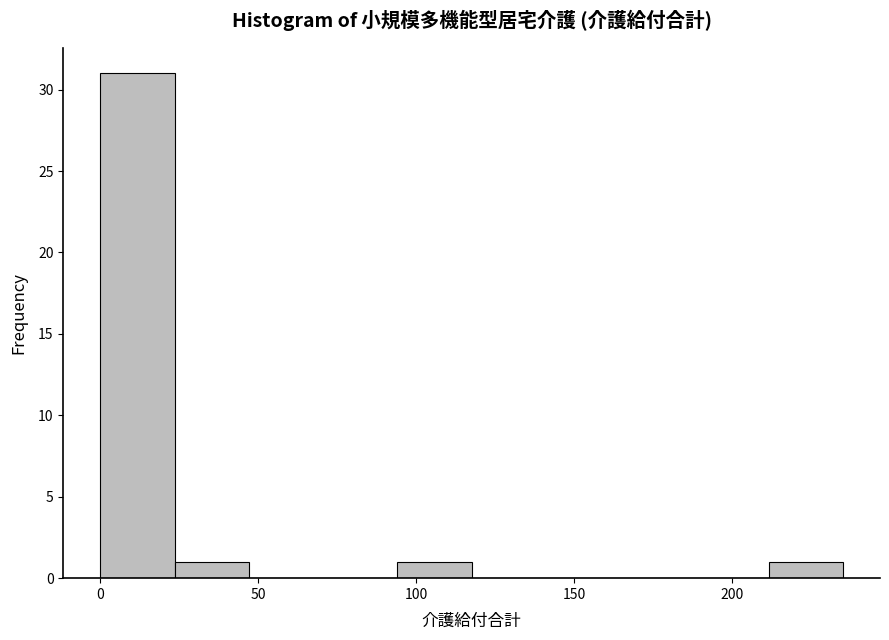

Reading left to right, list every bar in this chart as the range it spans on the x-axis followed by its height. Neither the bar edges nor the heights are printed on the chart, so give them approximately, as read against the axes.

0.0 to 23.5: 31
23.5 to 47.0: 1
47.0 to 70.5: 0
70.5 to 94.0: 0
94.0 to 117.5: 1
117.5 to 141.0: 0
141.0 to 164.5: 0
164.5 to 188.0: 0
188.0 to 211.5: 0
211.5 to 235.0: 1